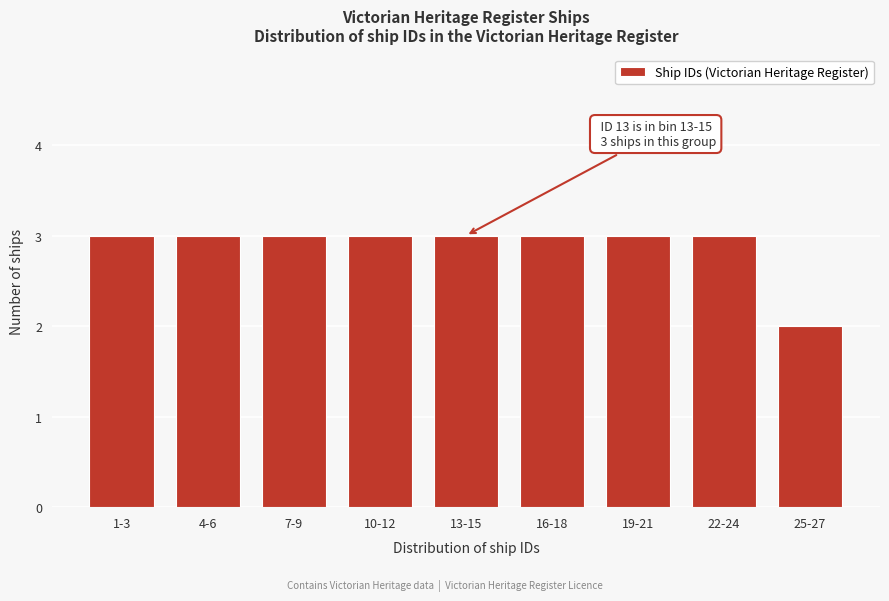

Reading right to left, what are all the values shown in this chart?

2	3	3	3	3	3	3	3	3